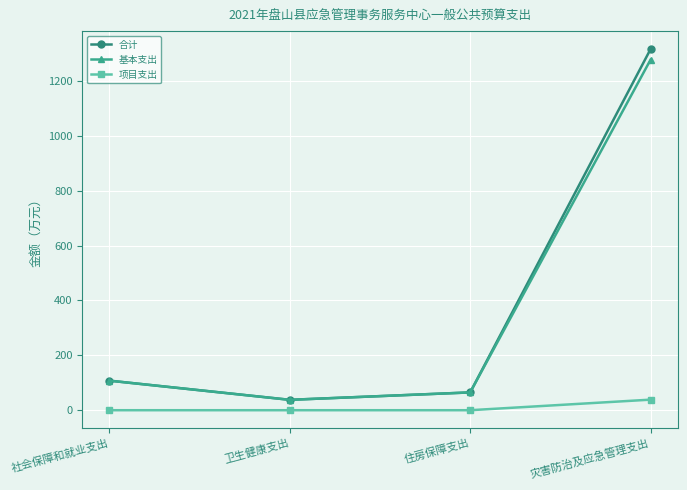

How many values in the 基本支出 series exceed 107?

2